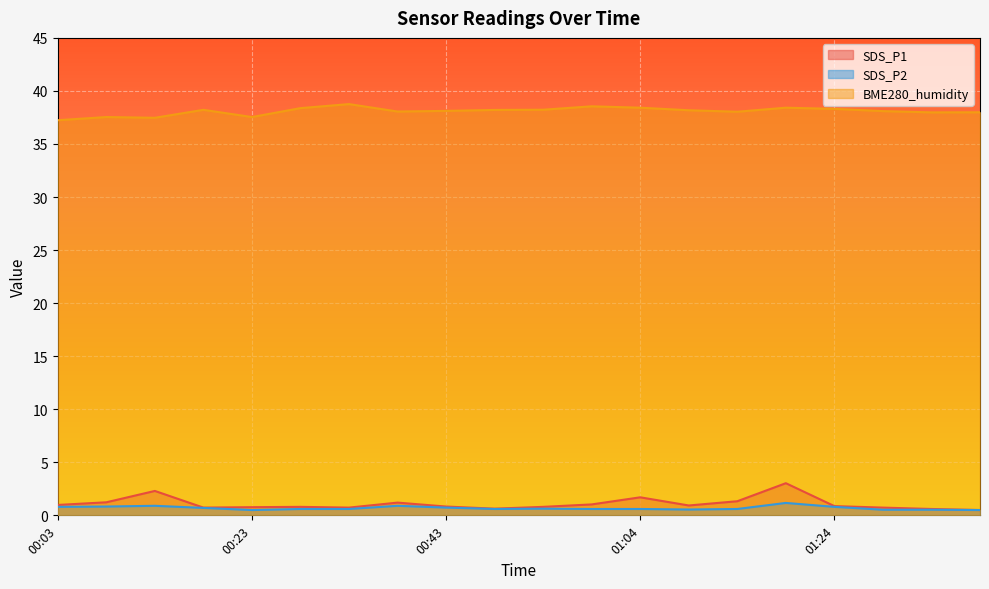

True or false: SDS_P1 has more than 2 interior local peaks.

True